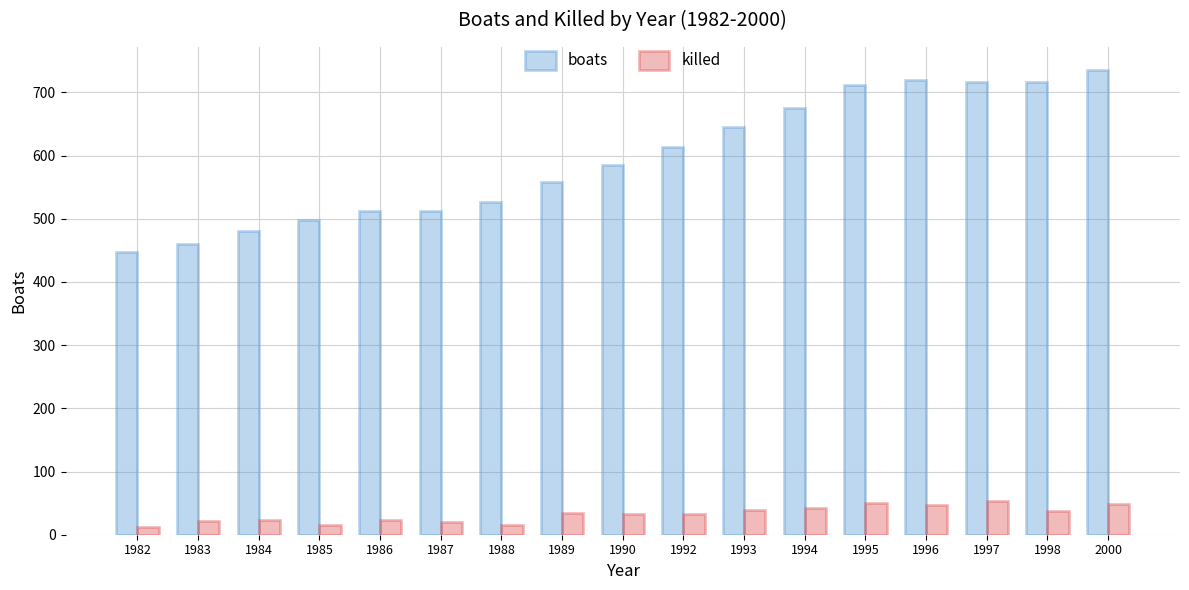

At how many categories does at least one series exceed 232?

17